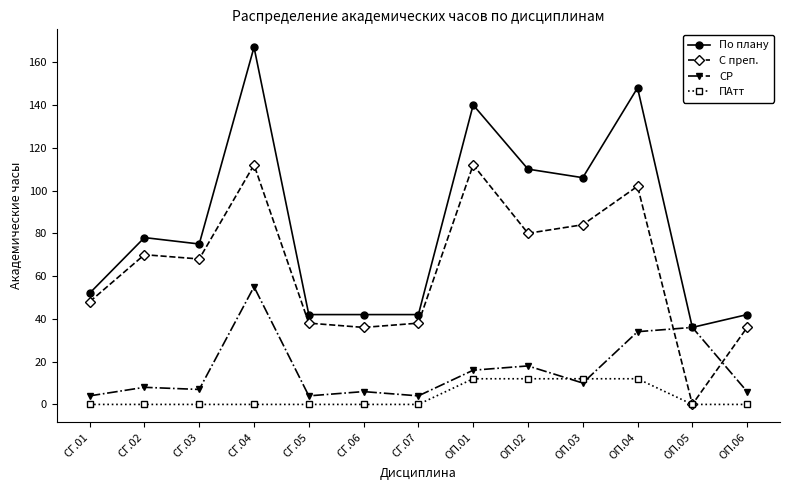

Is it true that По плану equals 107 at СГ.03?

False